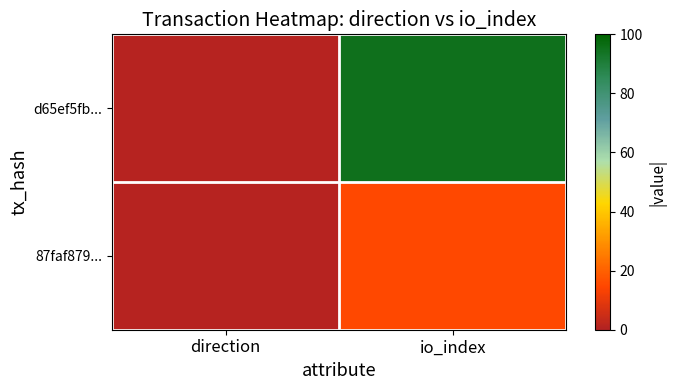

Rank the series by their average value, from highest to lowest.

d65ef5fb..., 87faf879...